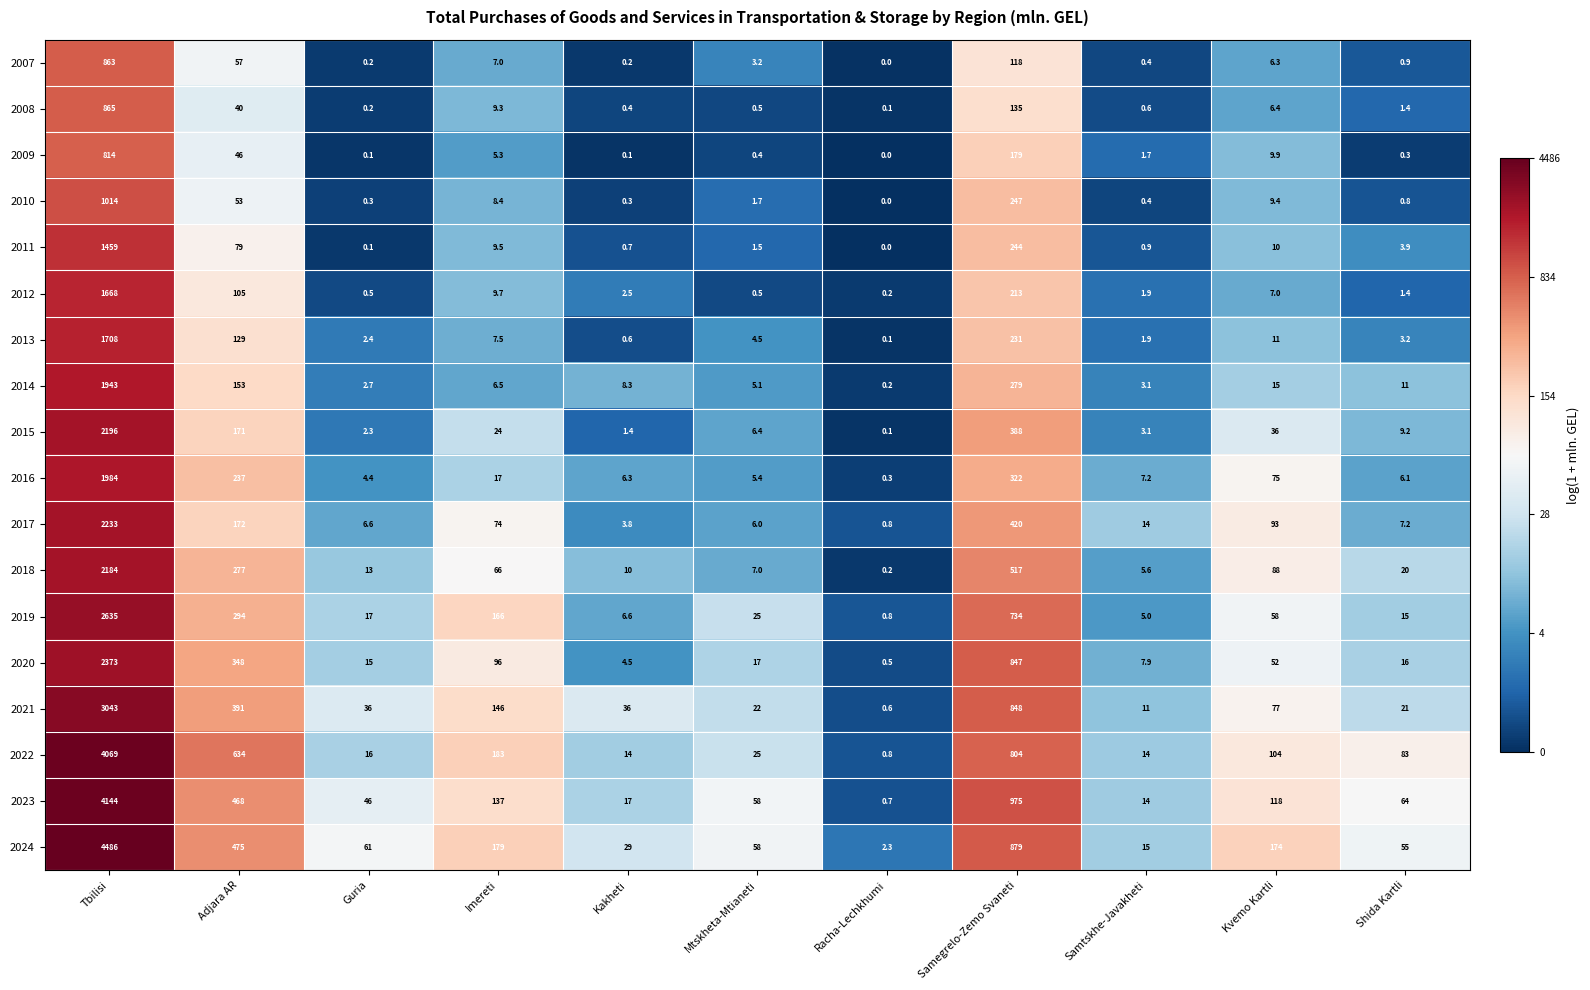

At which category does the chart reach its peak across all series?

Tbilisi